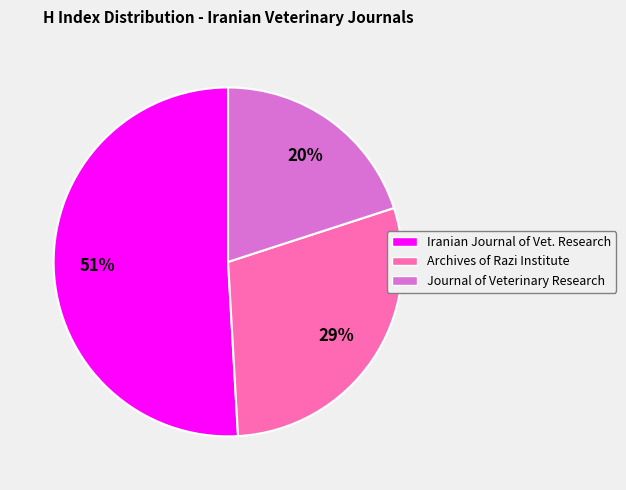

True or false: Journal of Veterinary Research accounts for 20% of the total.

True